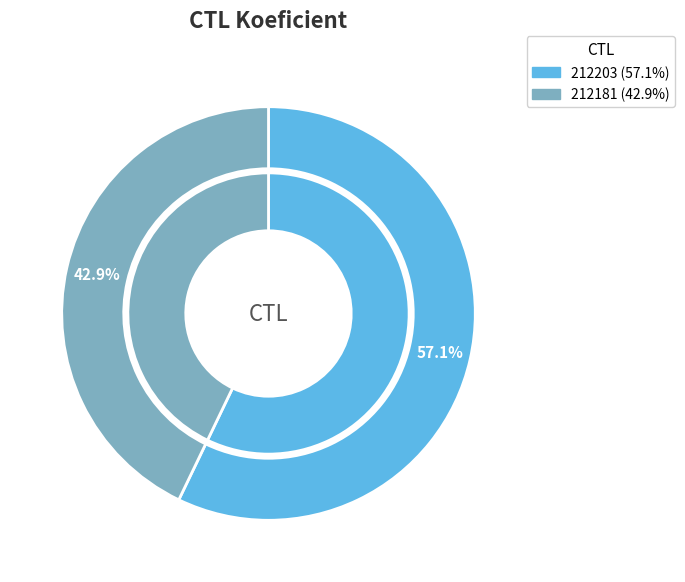

What percentage is the 212181 slice, to the nearest percent?

43%